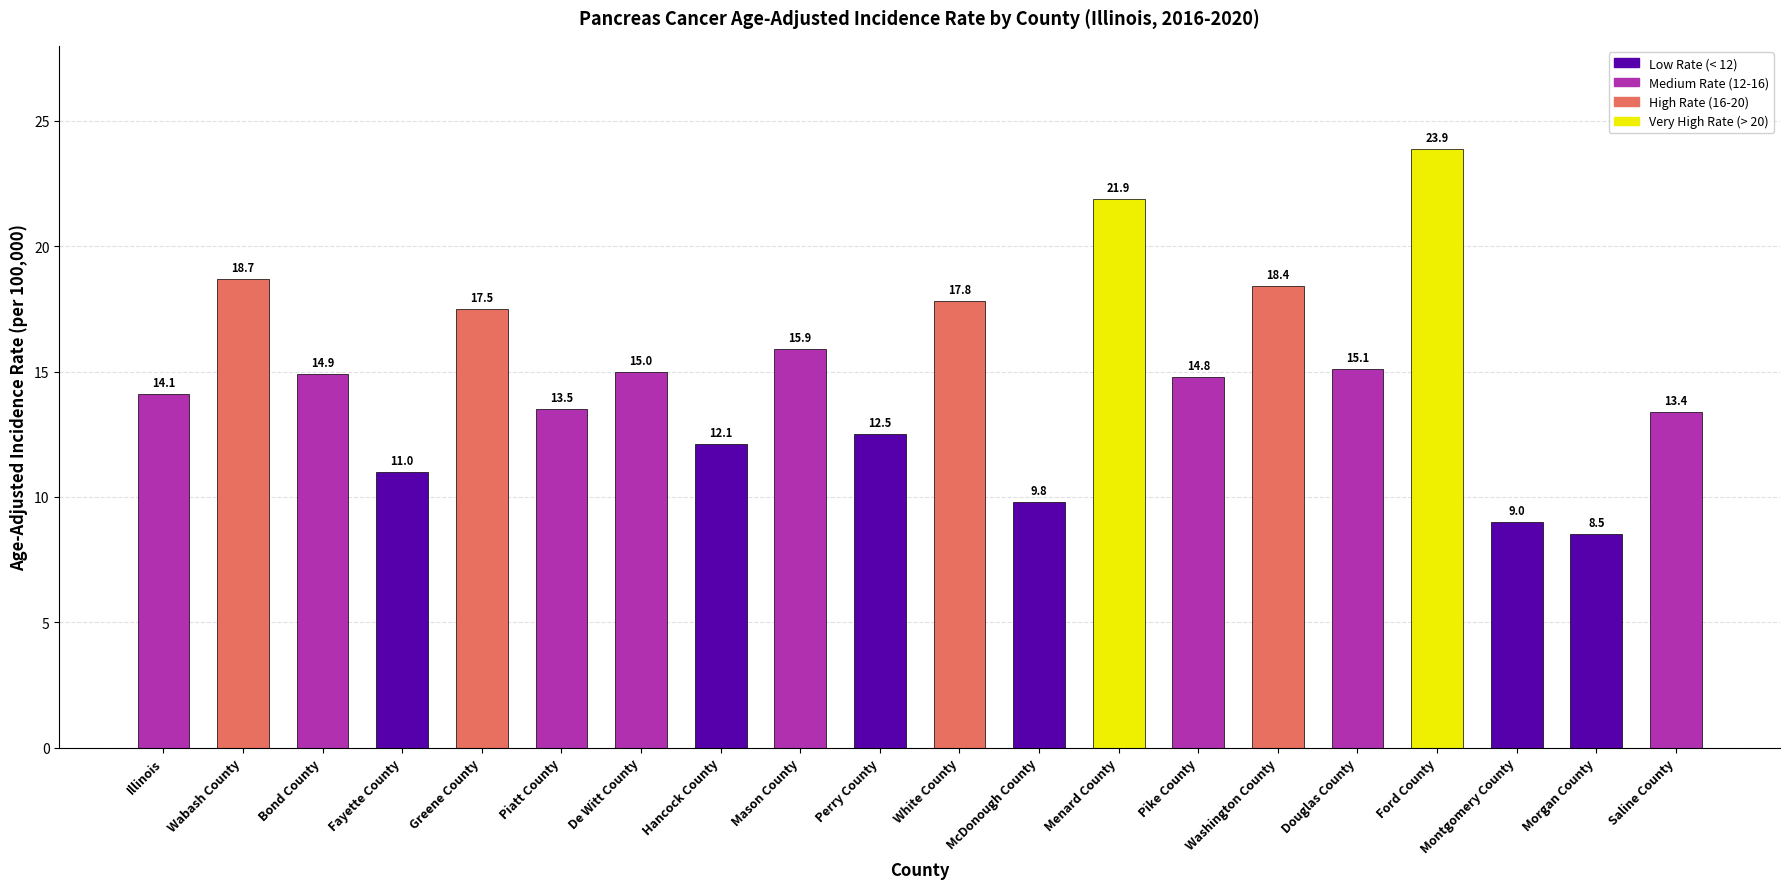

Read the value at Montgomery County.

9.0